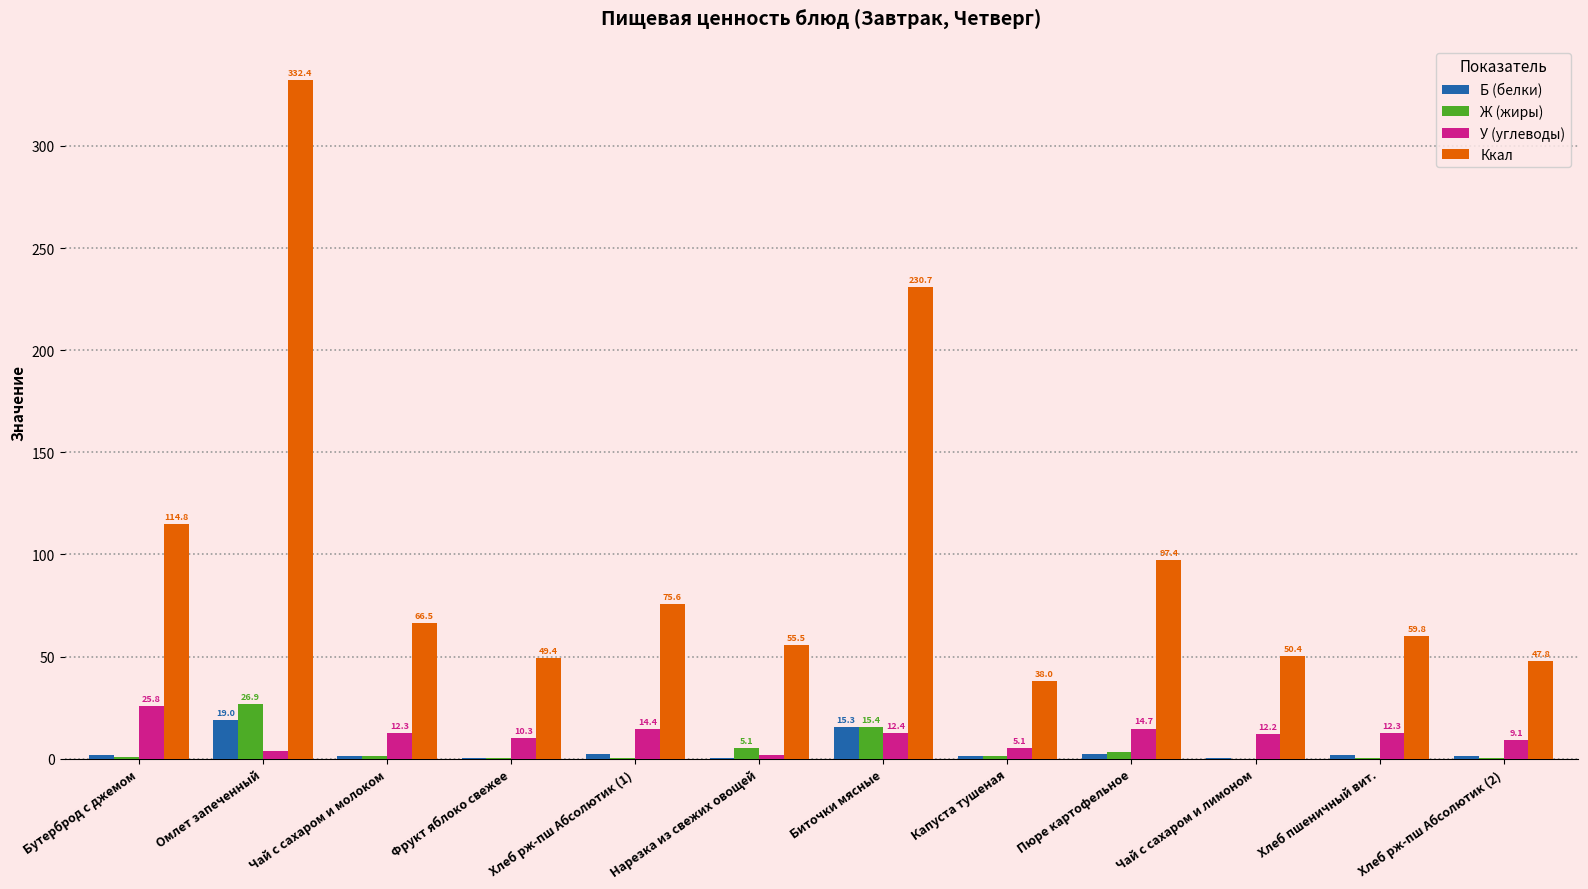

How many categories are shown in the chart?

12